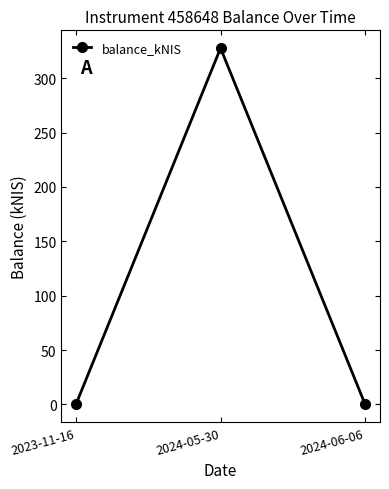

What is the label of the 1st point from the left?

2023-11-16